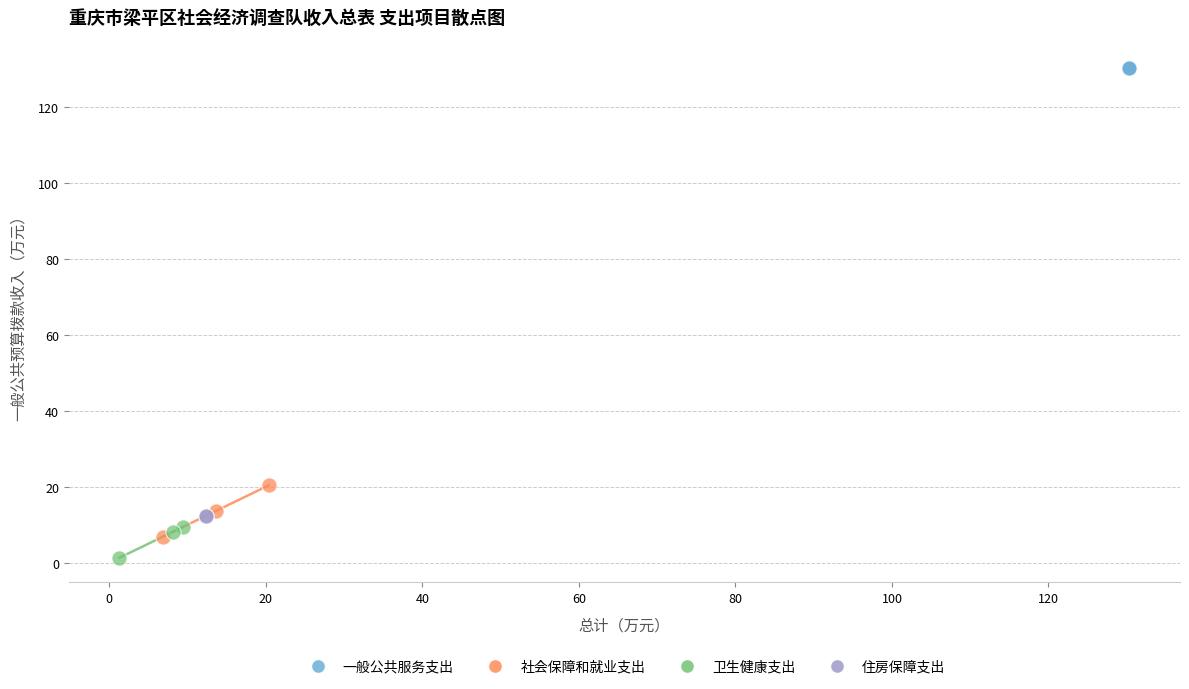

What are all the series names shown in the legend?

一般公共服务支出, 社会保障和就业支出, 卫生健康支出, 住房保障支出